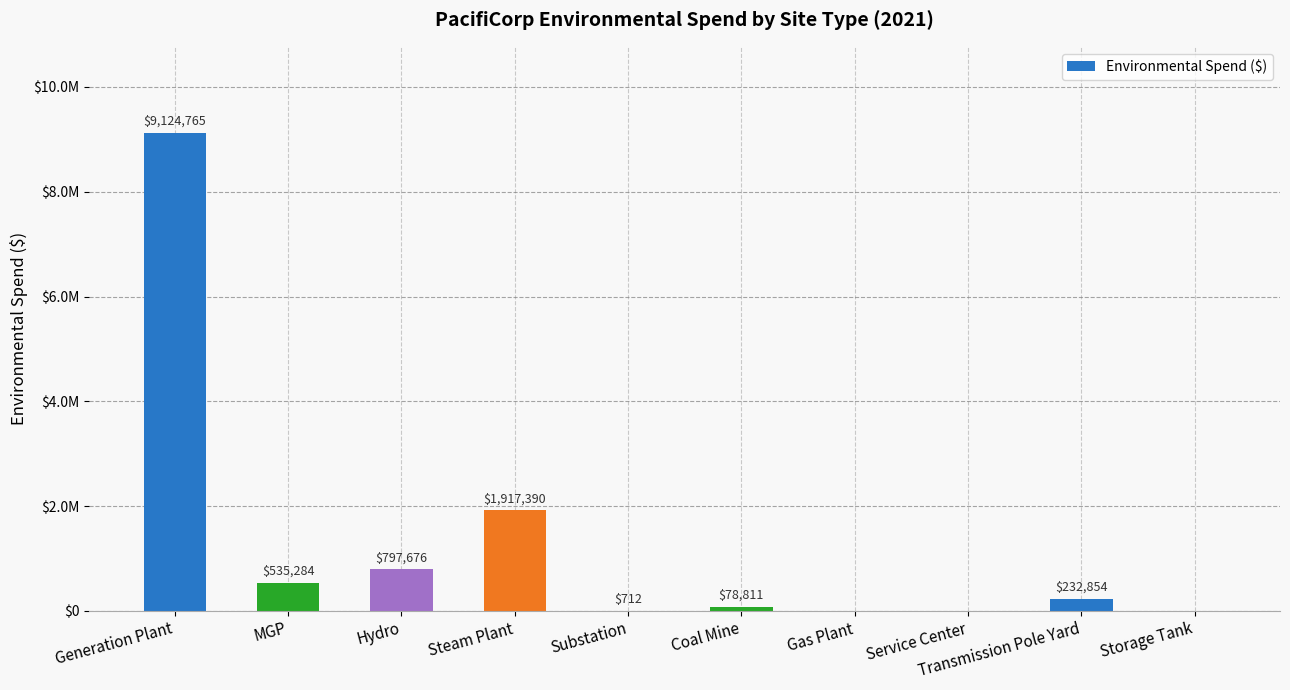

Reading left to right, transcribe all the data shown in this chart.

9124765.3	535283.7	797675.8	1917389.5	712.0	78810.7	0.0	0.0	232854.4	0.0